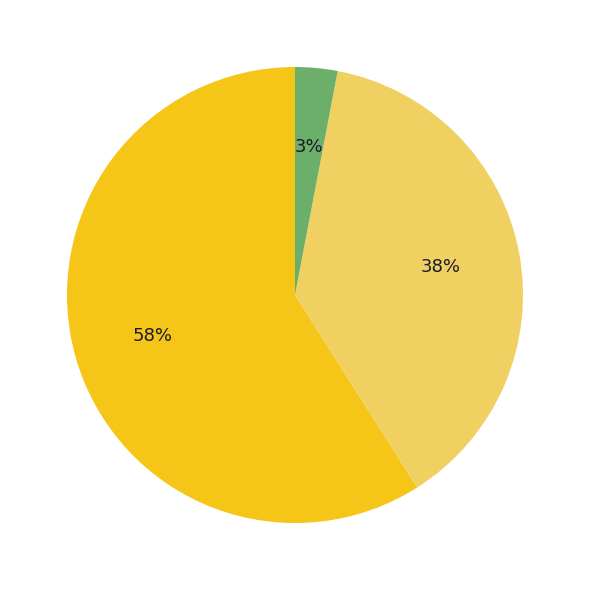

Count the number of slices in the pie.

3